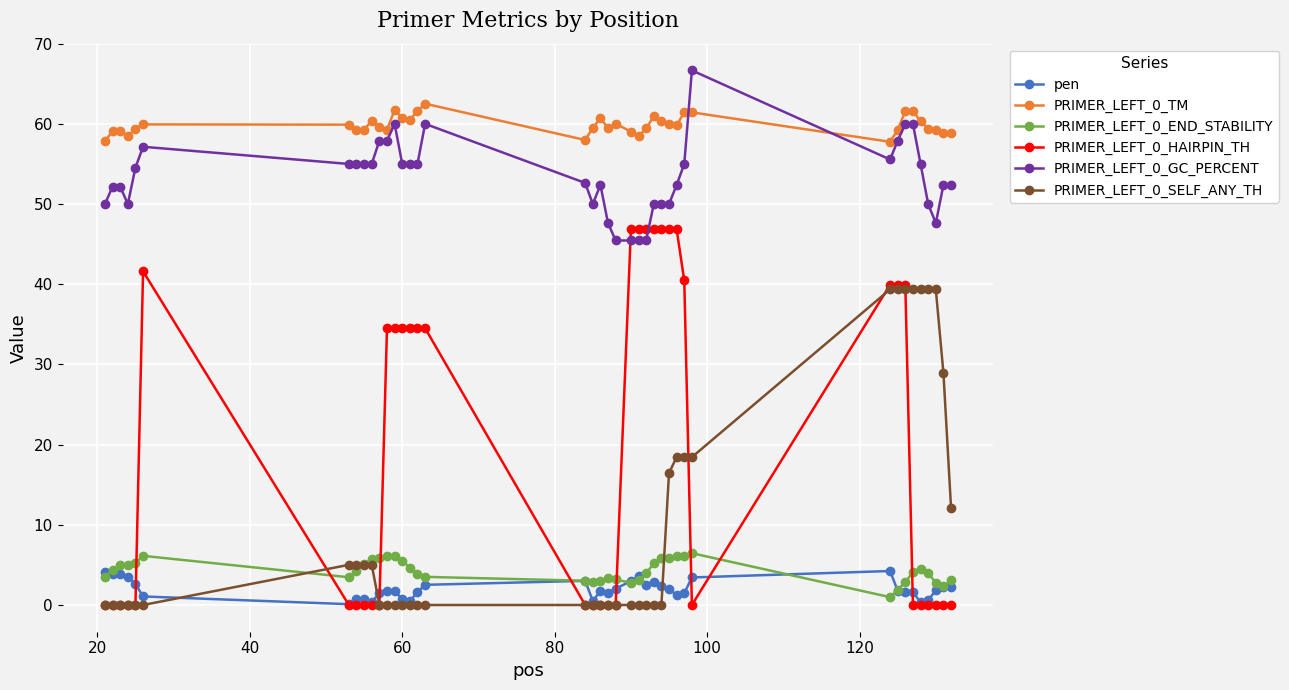

At how many categories does at least one series exceed 20?

40